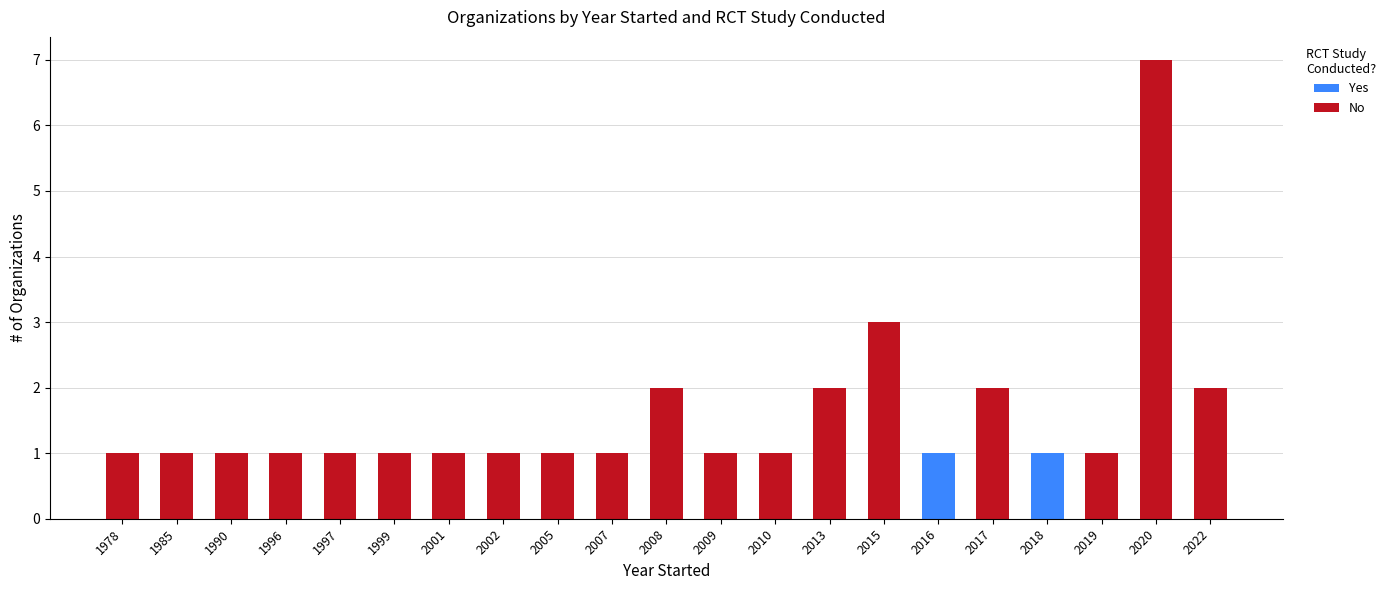

Are the bars horizontal?

No